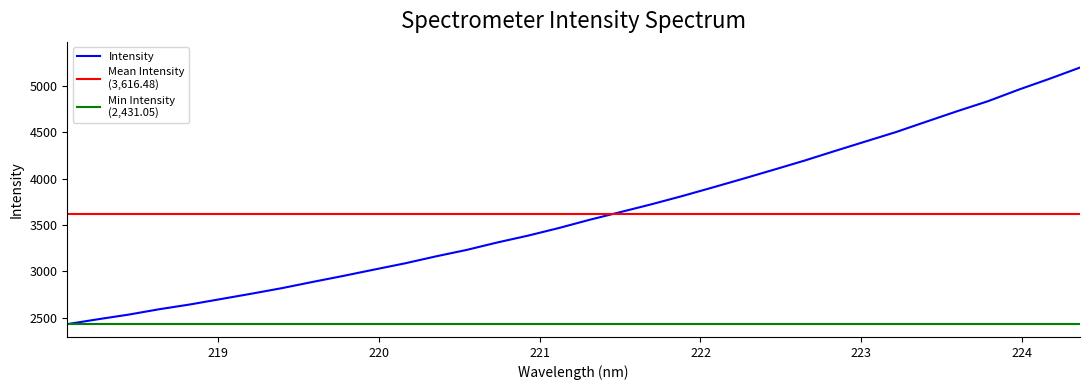

Rank the categories by value from highest to lowest.

224.3616, 224.1709, 223.9802, 223.7895, 223.5987, 223.408, 223.2172, 223.0264, 222.8355, 222.6447, 222.4538, 222.263, 222.0721, 221.8812, 221.6902, 221.4993, 221.3083, 221.1174, 220.9264, 220.7354, 220.5444, 220.3533, 220.1623, 219.9712, 219.7801, 219.589, 219.3979, 219.2067, 219.0156, 218.8244, 218.6332, 218.442, 218.2508, 218.0596